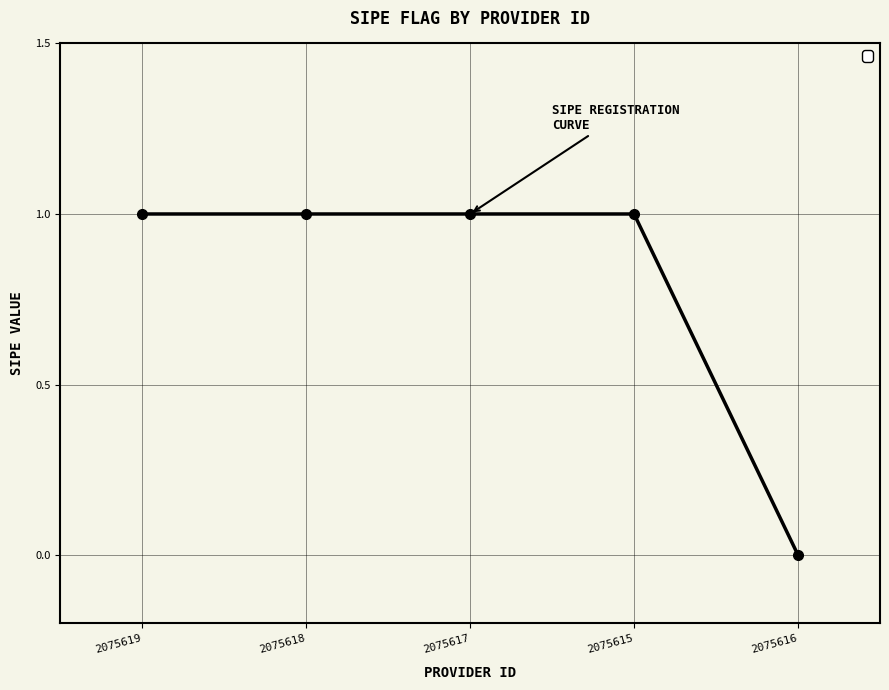

Reading left to right, extract all data points from this chart.

2075619=1	2075618=1	2075617=1	2075615=1	2075616=0